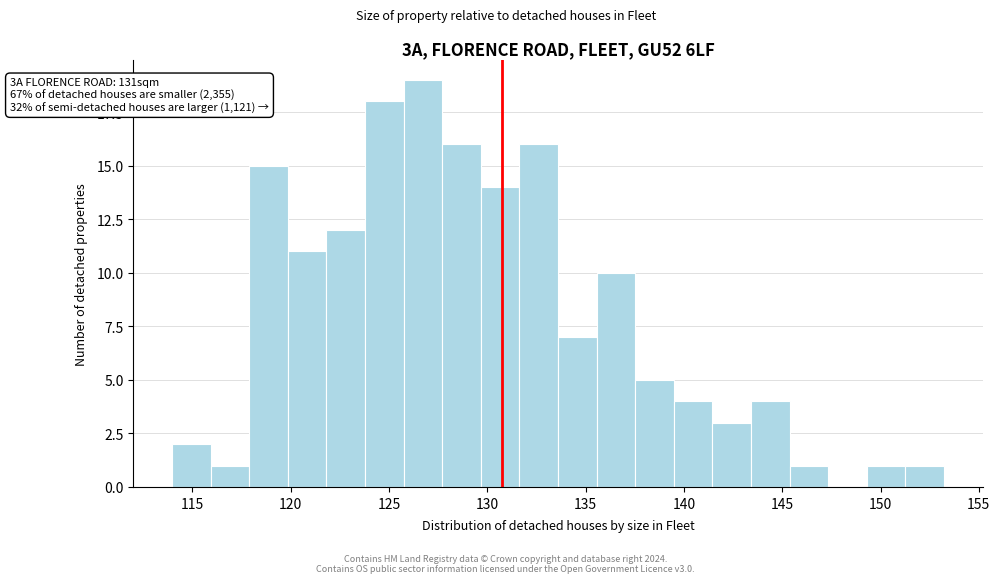

Read against the x-axis, roughly where is the centre of the tallest bar?

126.5